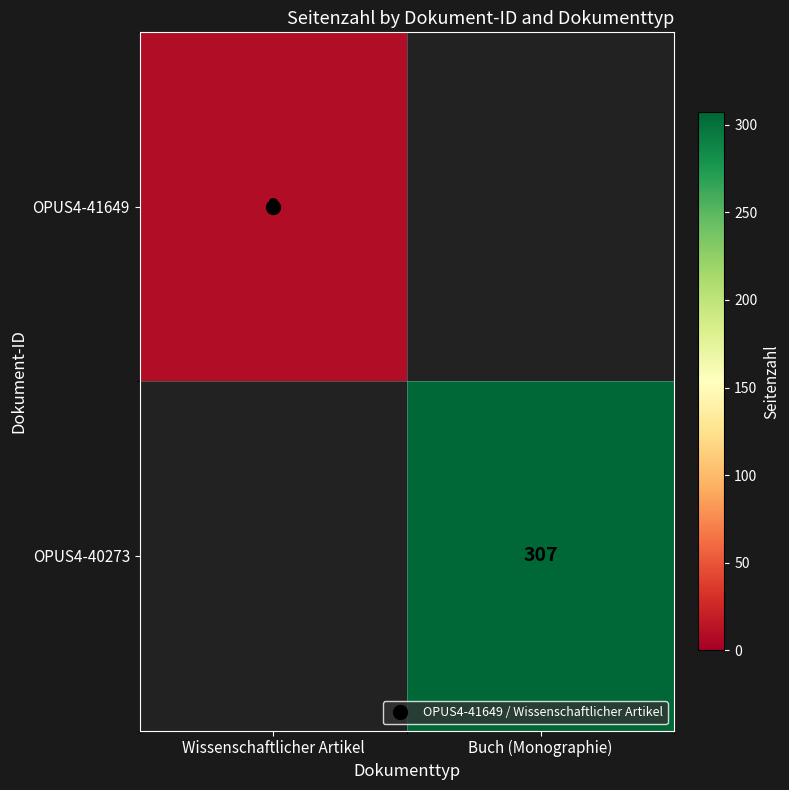

Between Wissenschaftlicher Artikel and Buch (Monographie), which series saw the biggest shift?

OPUS4-40273